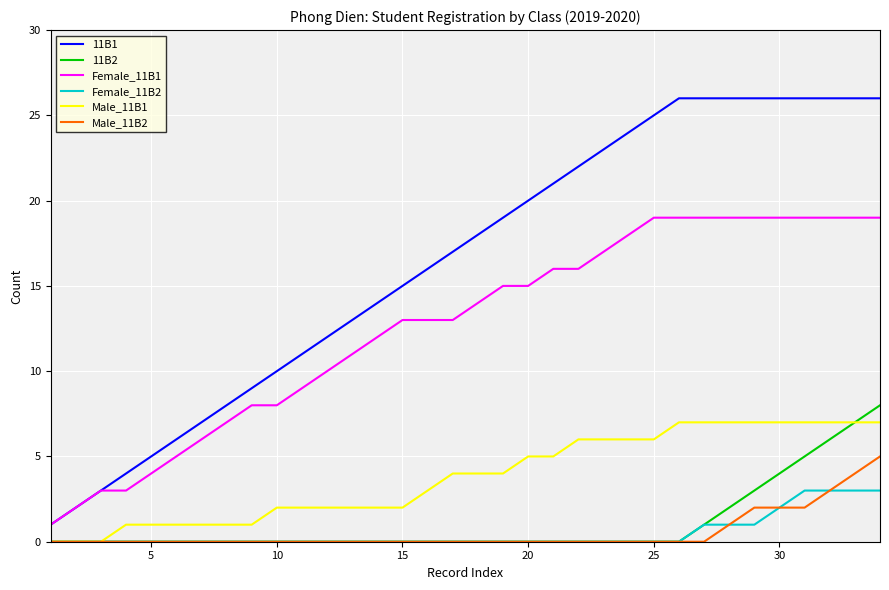

True or false: Male_11B2 and 11B1 cross at least once.

False